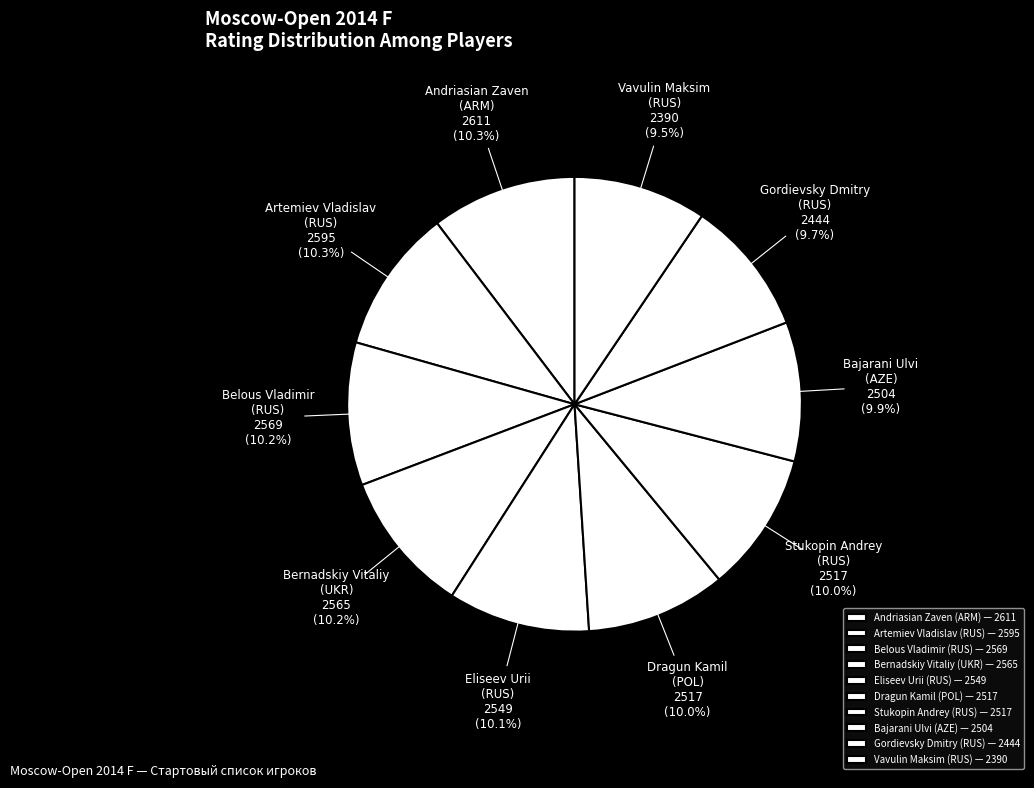

Which has a higher value, Vavulin Maksim (RUS) or Belous Vladimir (RUS)?

Belous Vladimir (RUS)